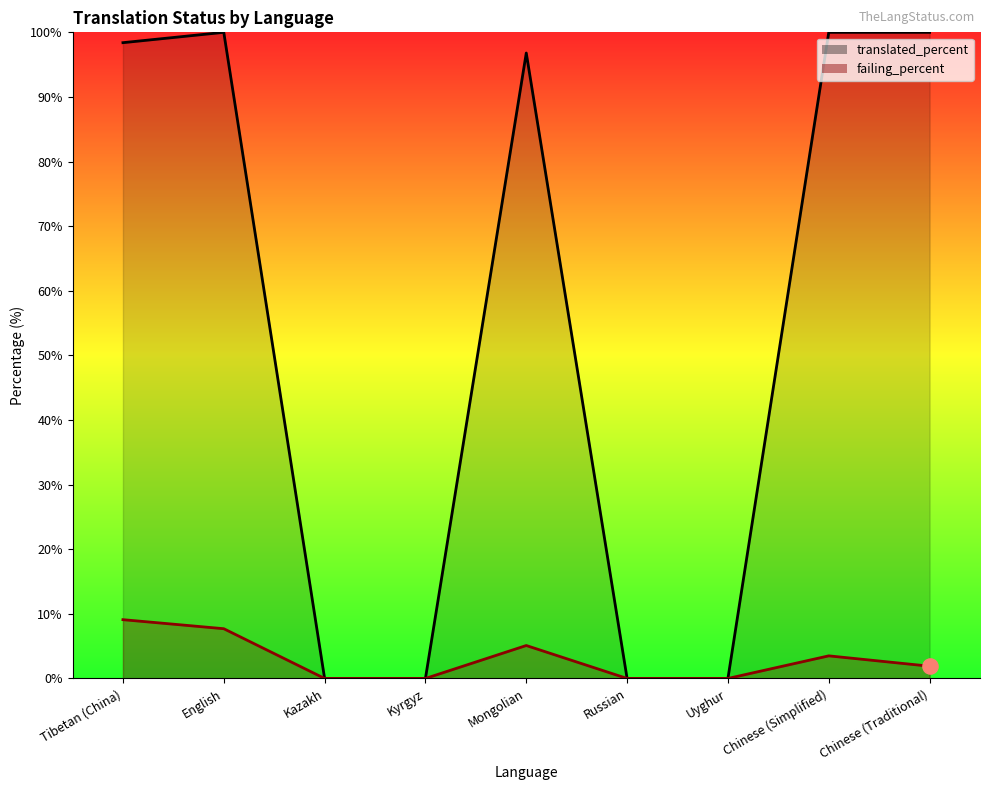

What are all the series names shown in the legend?

translated_percent, failing_percent